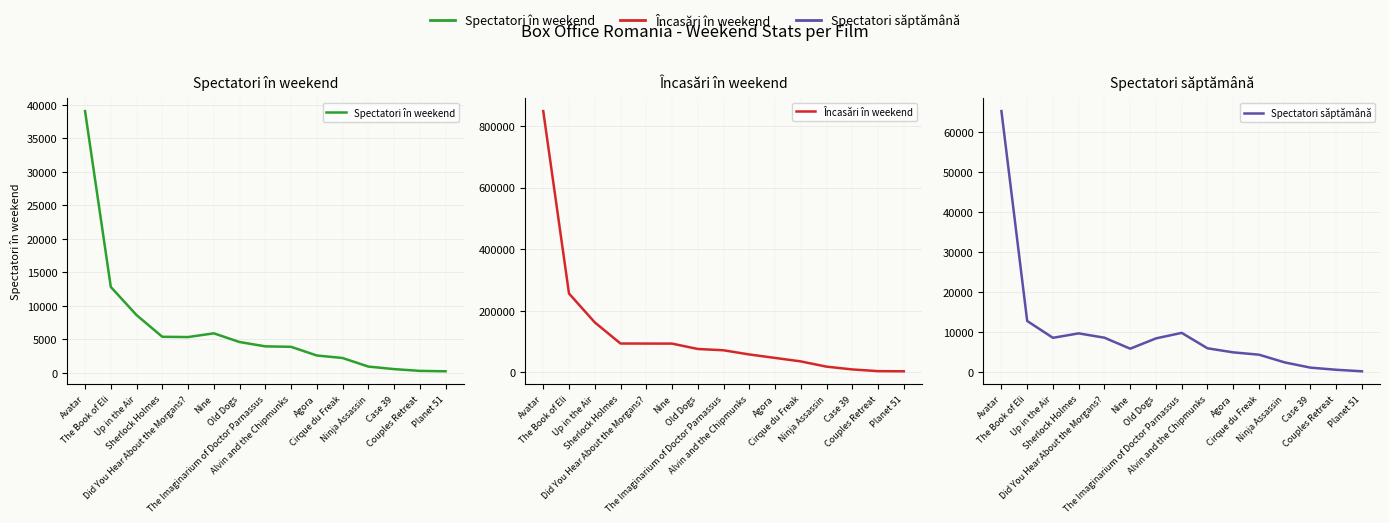

At which category does Spectatori în weekend reach its first local peak?

Nine